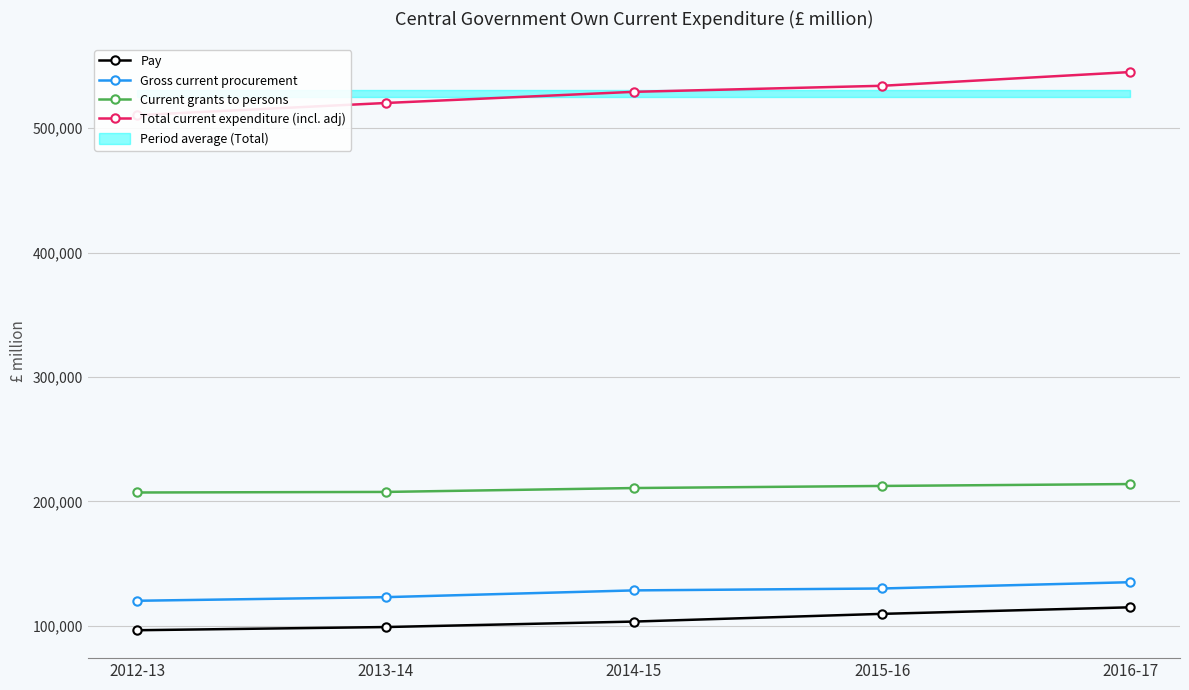

List the labels in order of Gross current procurement value, smallest first.

2012-13, 2013-14, 2014-15, 2015-16, 2016-17